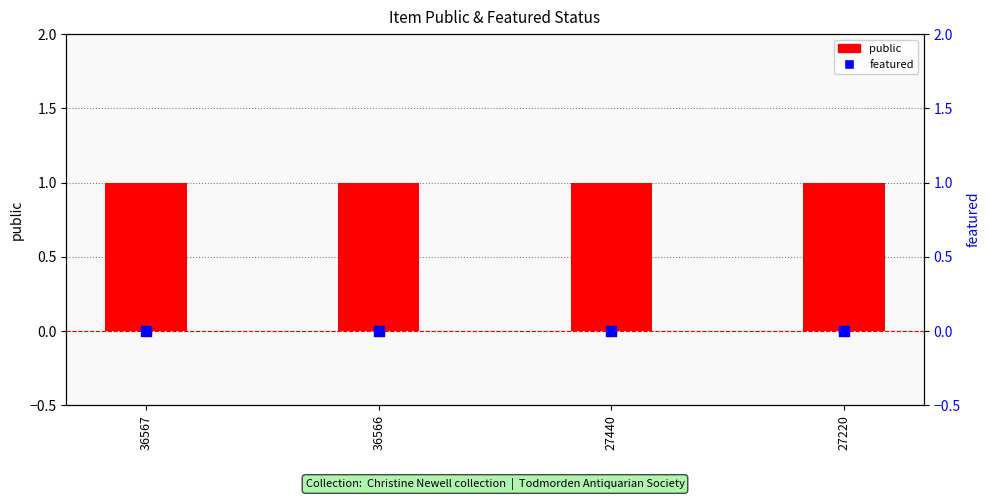

What are all the series names shown in the legend?

public, featured